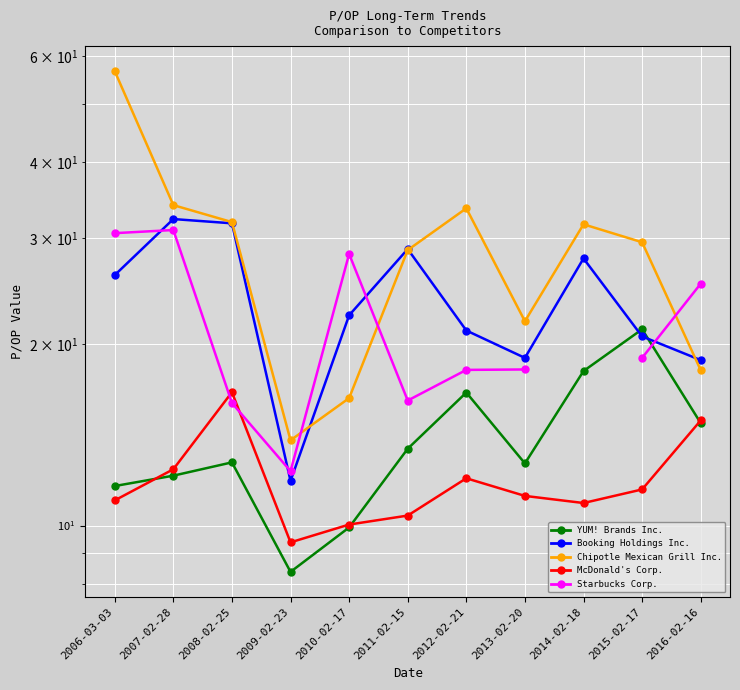

How many interior local valleys does the McDonald's Corp. series have?

2